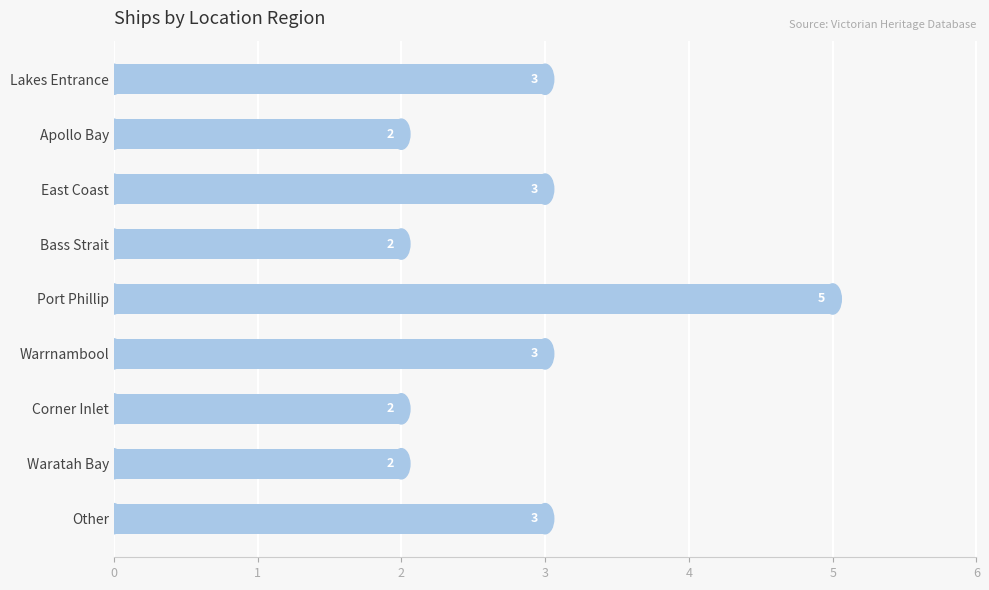

What is the difference between the maximum and second lowest values?

3